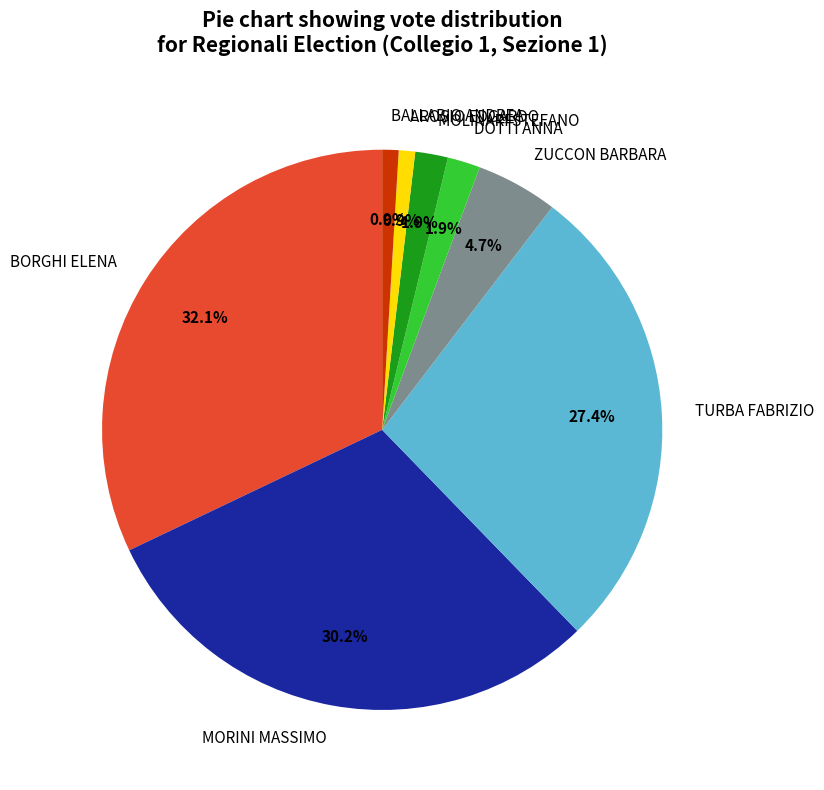

Which category has the biggest portion of the pie?

BORGHI ELENA